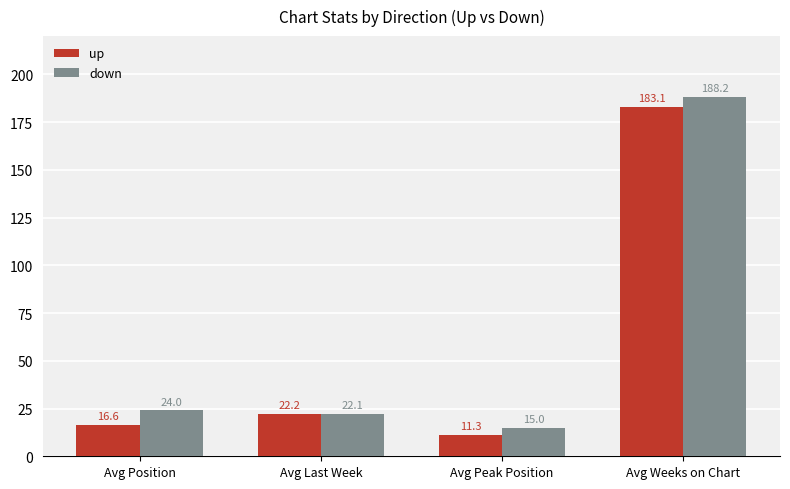

At which label is down closest to 101?

Avg Position